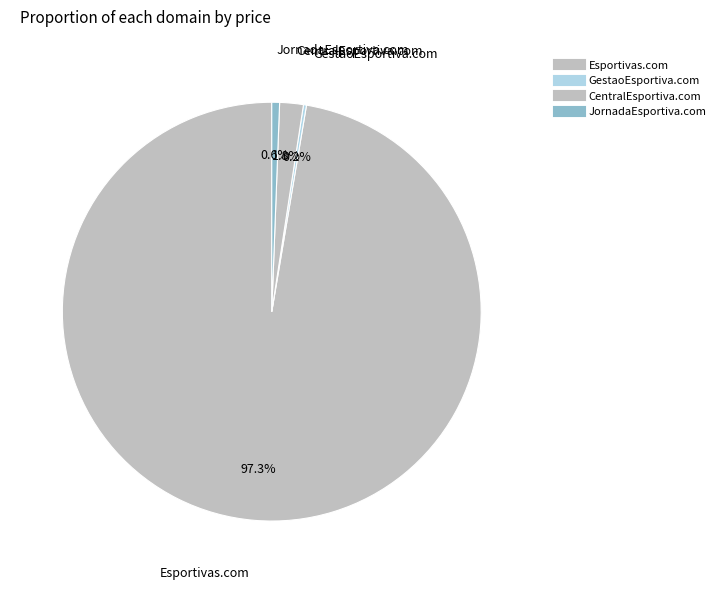

Combined, do JornadaEsportiva.com and GestaoEsportiva.com account for over 50%?

No